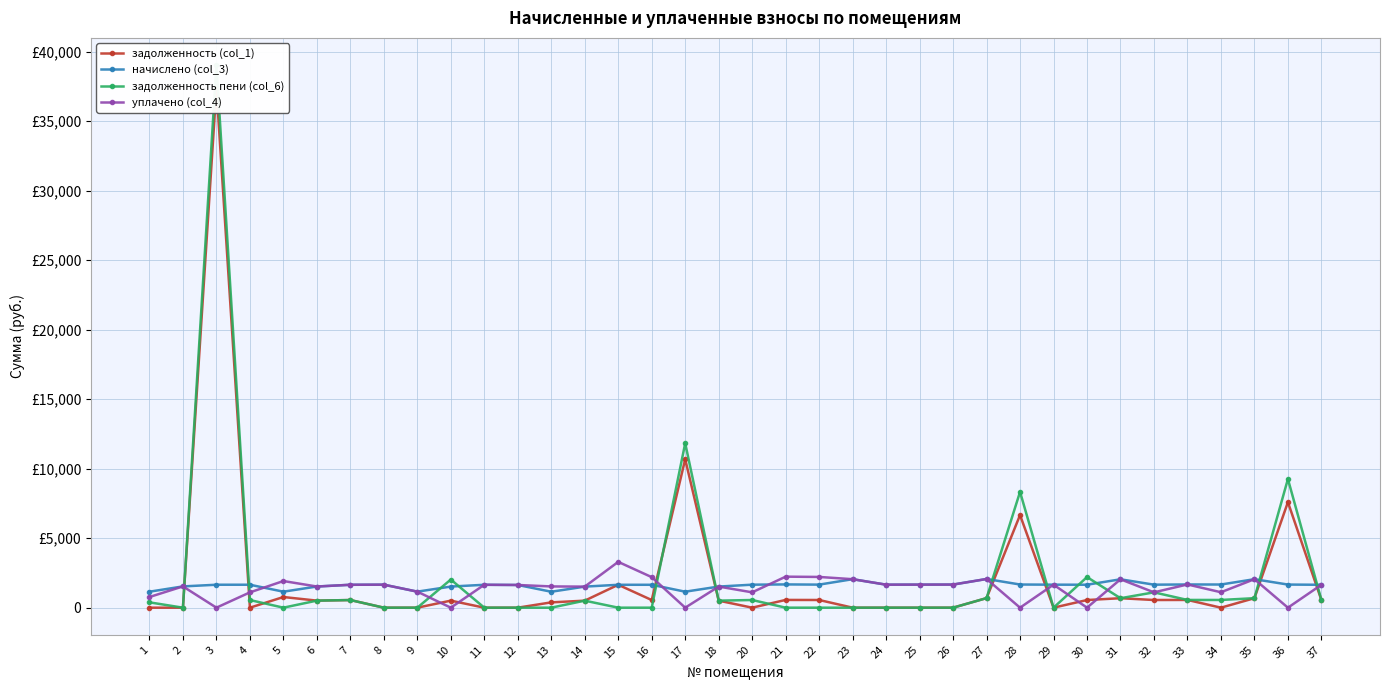

What is the difference between the maximum and second lowest values in the задолженность пени (col_6) series?

39048.7